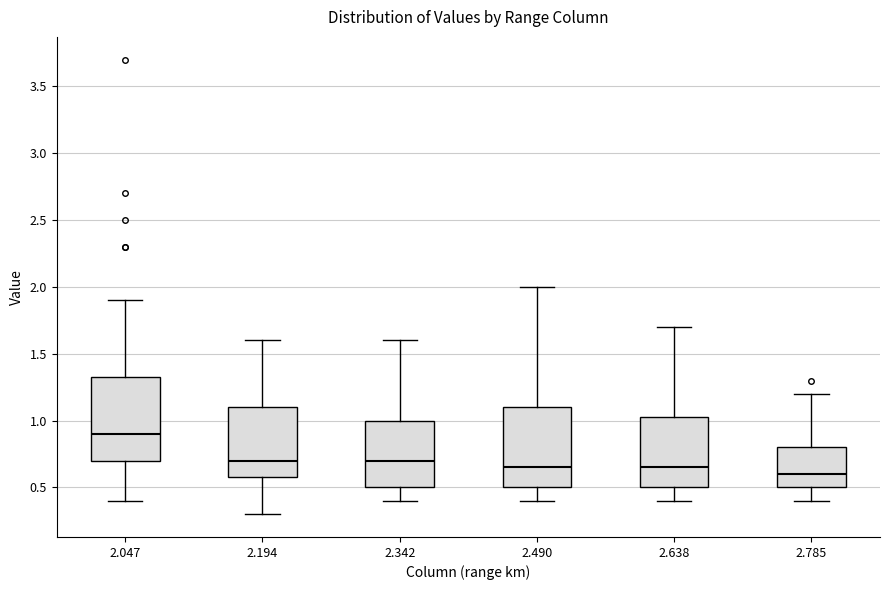

Reading left to right, read every box against the y-axis: the position of its median line, the range the box covers, and the ends of its whiskers. The values are not printed on the chart, so give them approximately, as read against the axis.

2.047: median 0.90, box 0.70 to 1.35, whiskers 0.40 to 1.90
2.194: median 0.70, box 0.60 to 1.10, whiskers 0.30 to 1.60
2.342: median 0.70, box 0.50 to 1.00, whiskers 0.40 to 1.60
2.490: median 0.65, box 0.50 to 1.10, whiskers 0.40 to 2.00
2.638: median 0.65, box 0.50 to 1.05, whiskers 0.40 to 1.70
2.785: median 0.60, box 0.50 to 0.80, whiskers 0.40 to 1.20